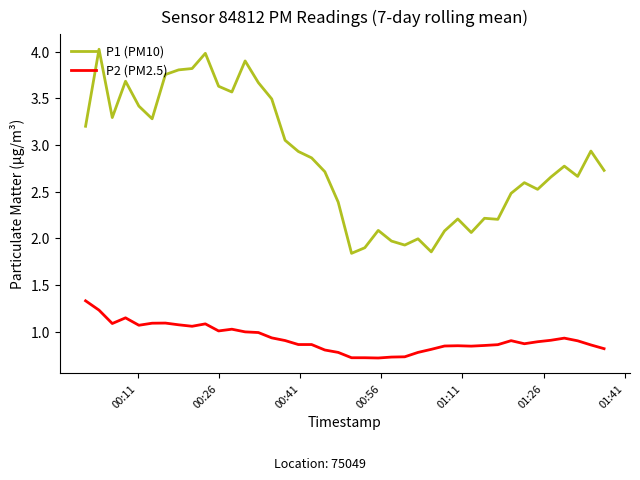

What is the maximum value shown in the chart?

4.0